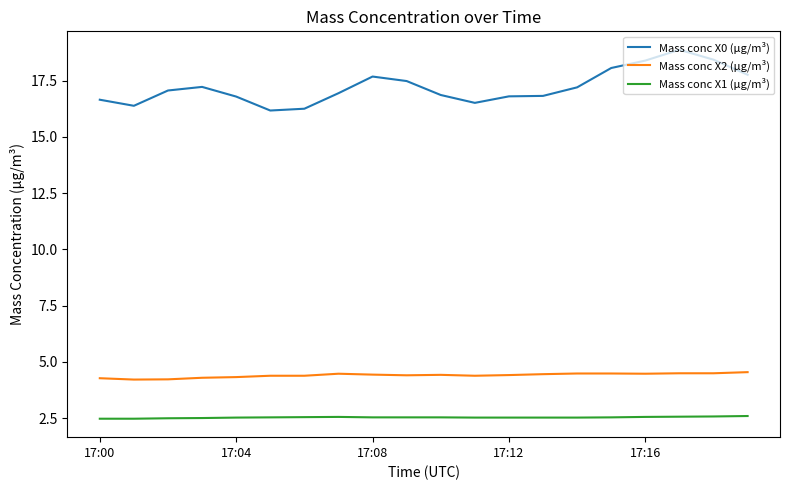

What are all the series names shown in the legend?

Mass conc X0 (μg/m³), Mass conc X2 (μg/m³), Mass conc X1 (μg/m³)